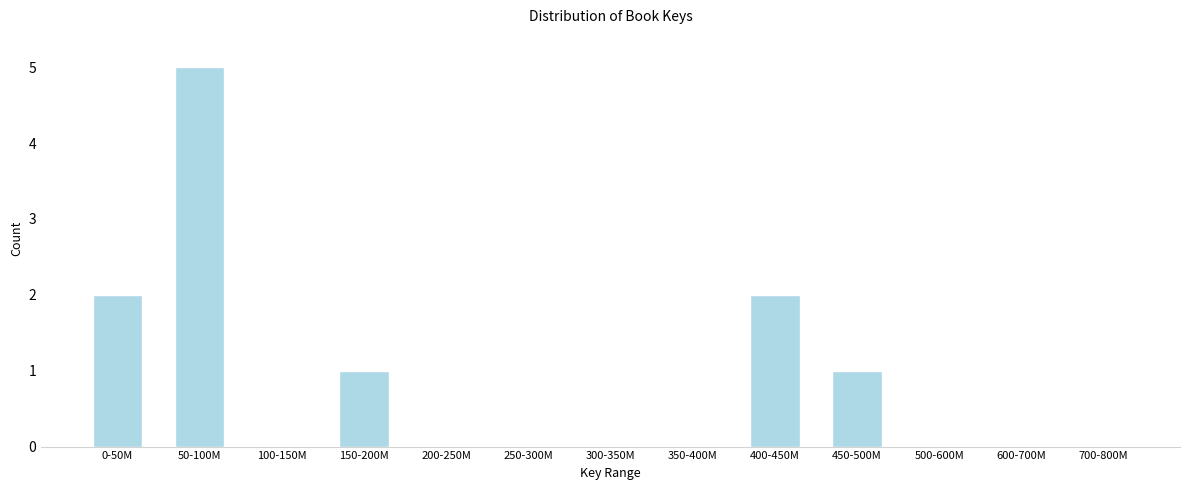

Reading right to left, list all the values displayed in this chart.

700-800M=0	600-700M=0	500-600M=0	450-500M=1	400-450M=2	350-400M=0	300-350M=0	250-300M=0	200-250M=0	150-200M=1	100-150M=0	50-100M=5	0-50M=2